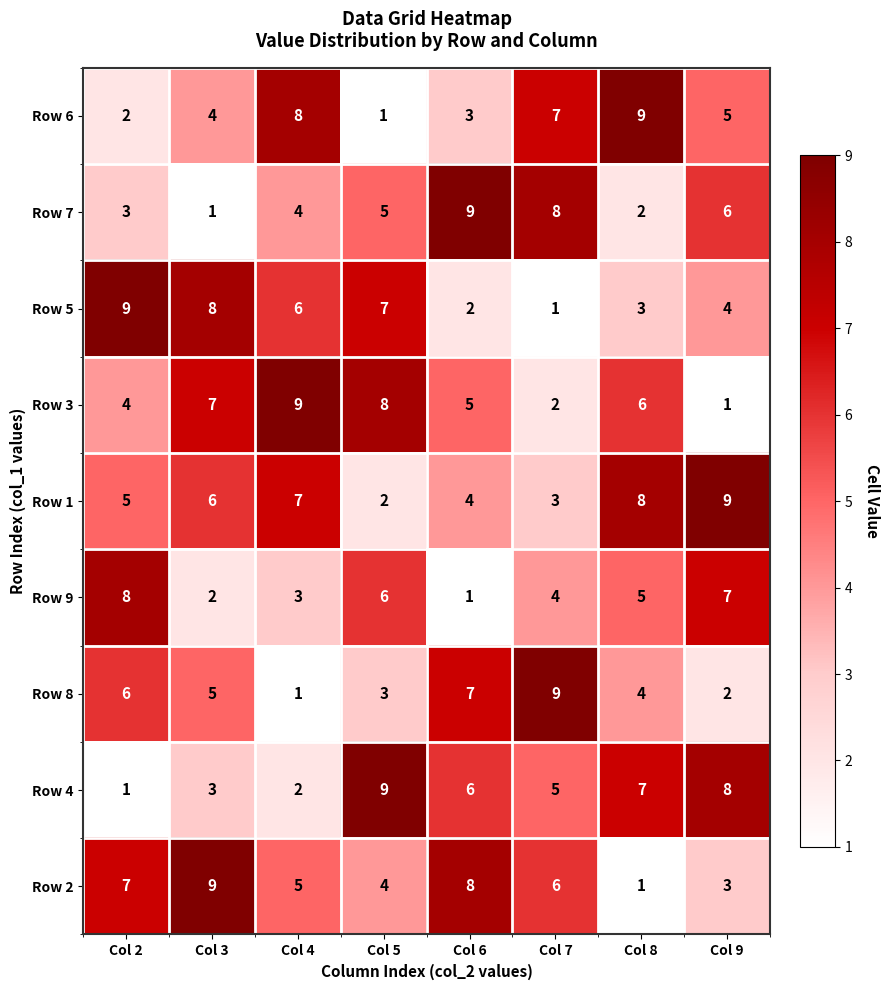

At Col 8, list the series in order from smallest to largest.

Row 2, Row 7, Row 5, Row 8, Row 9, Row 3, Row 4, Row 1, Row 6